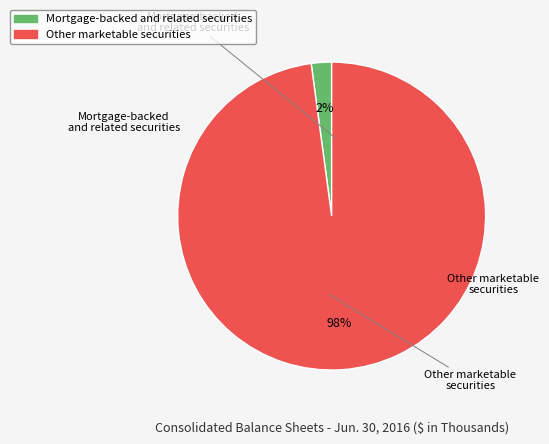

What percentage is the Mortgage-backed and related securities slice, to the nearest percent?

2%